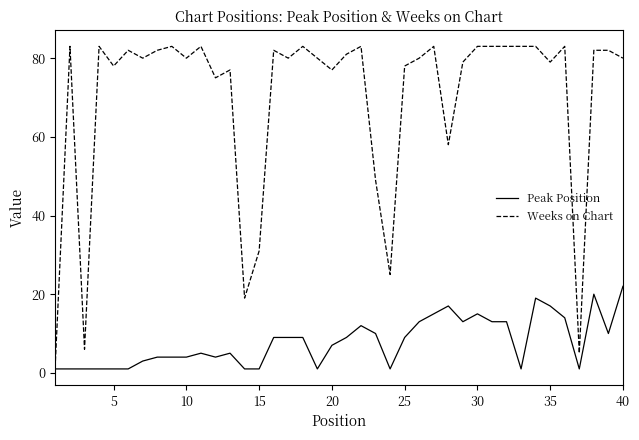

List the series in order of their peak value, highest first.

Weeks on Chart, Peak Position